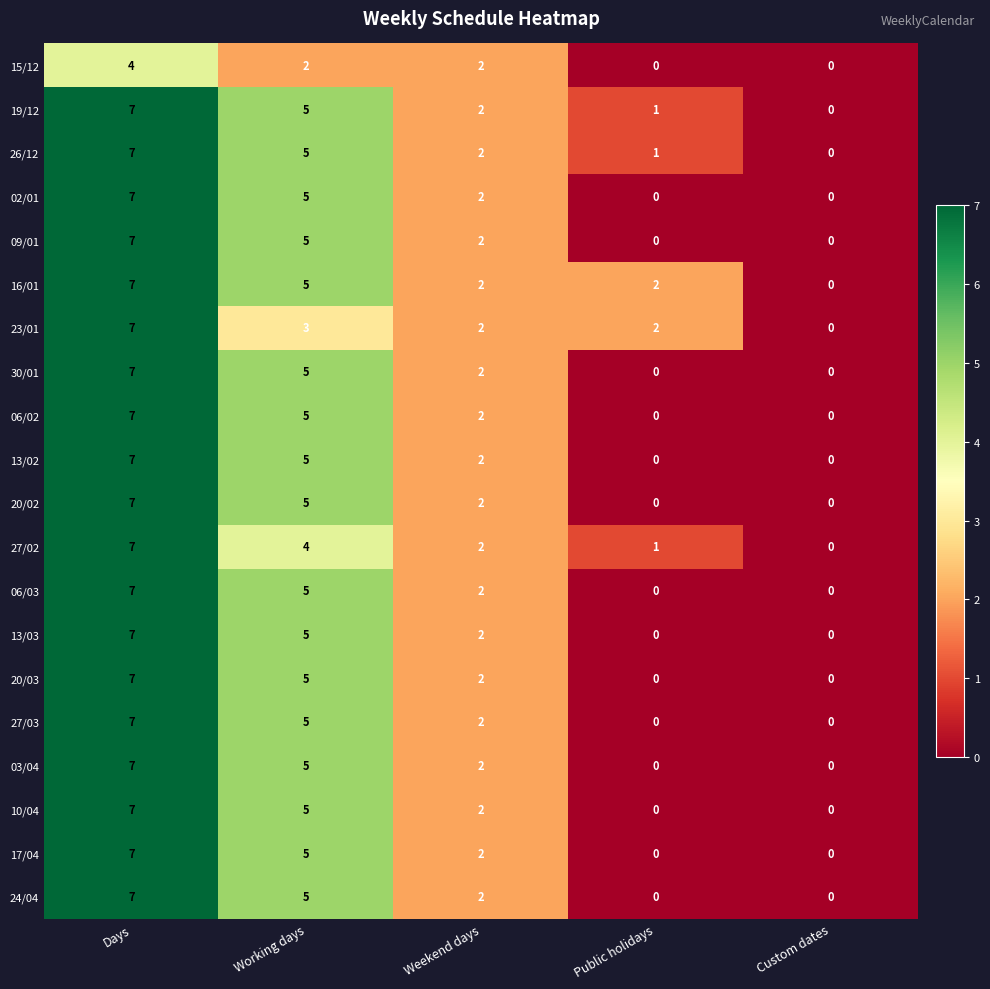

Is it true that 24/04 equals 7 at Days?

True